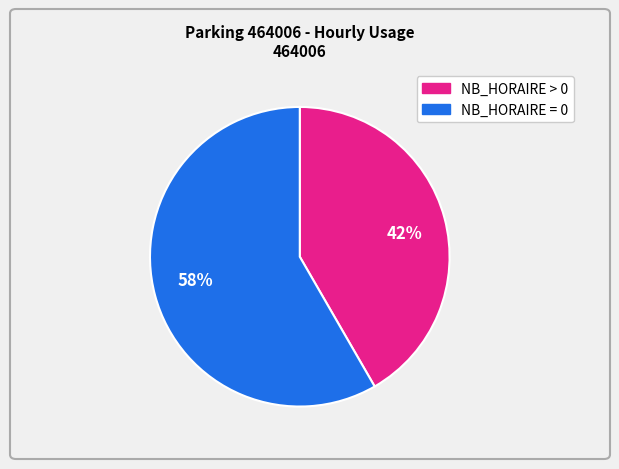

Between 42% and 58%, which is larger?

58%